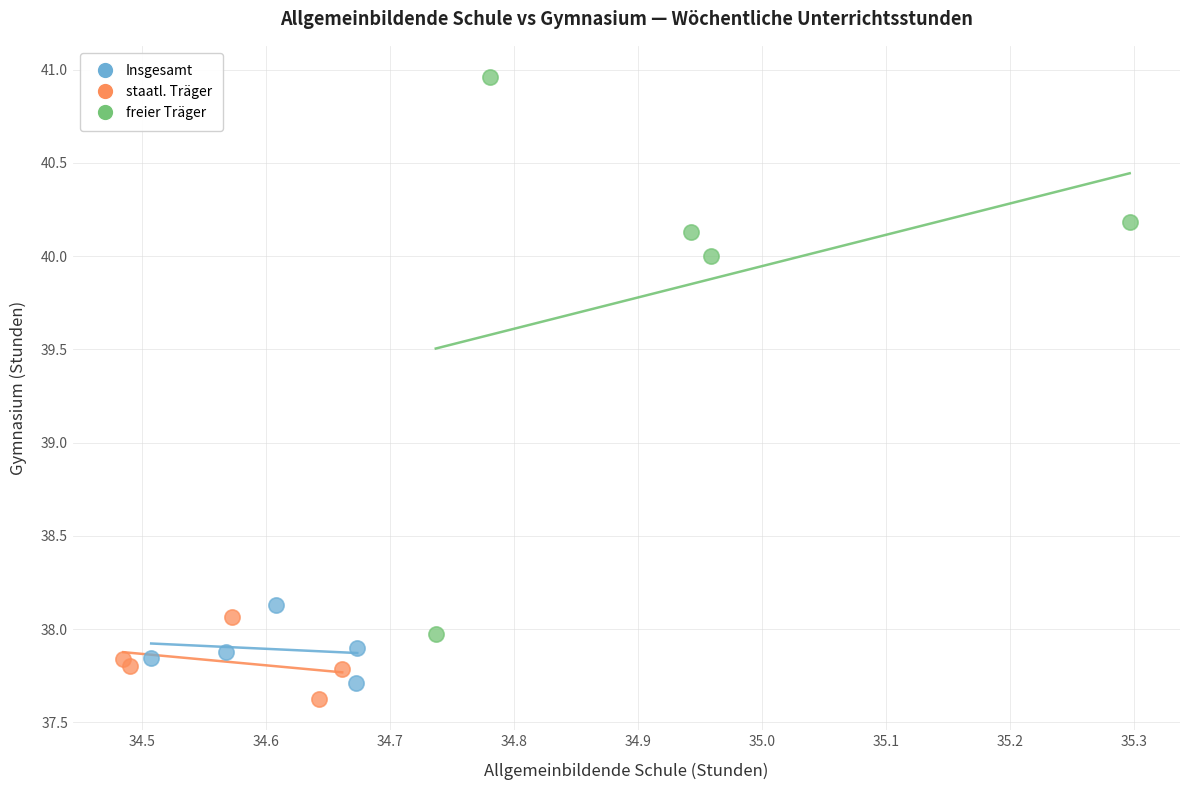

Which series contains the lowest Y value?

staatl. Träger